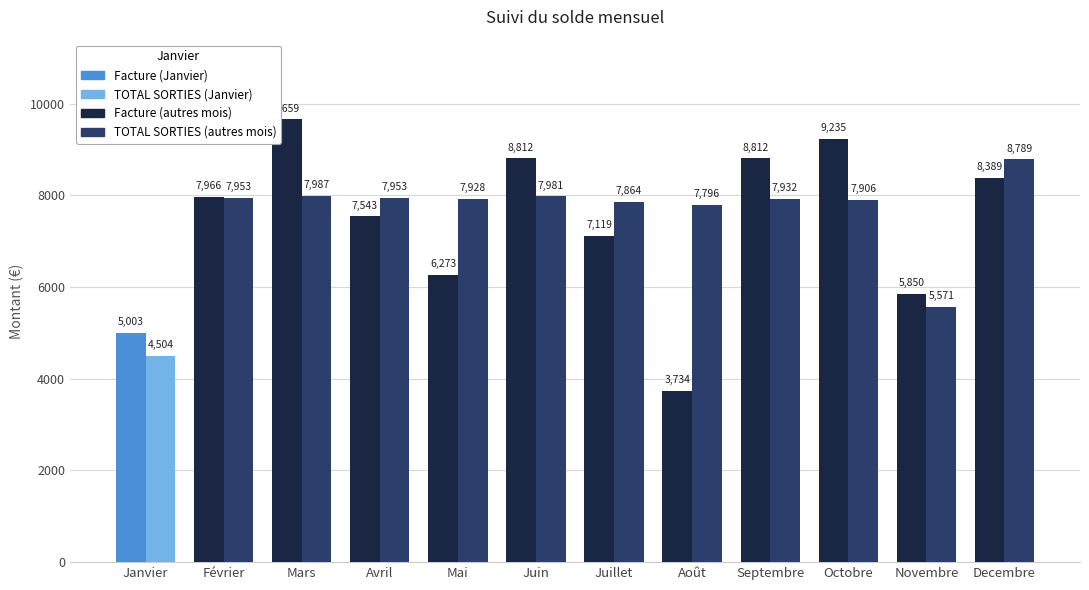

At which category is the sum across all series the highest?

Mars